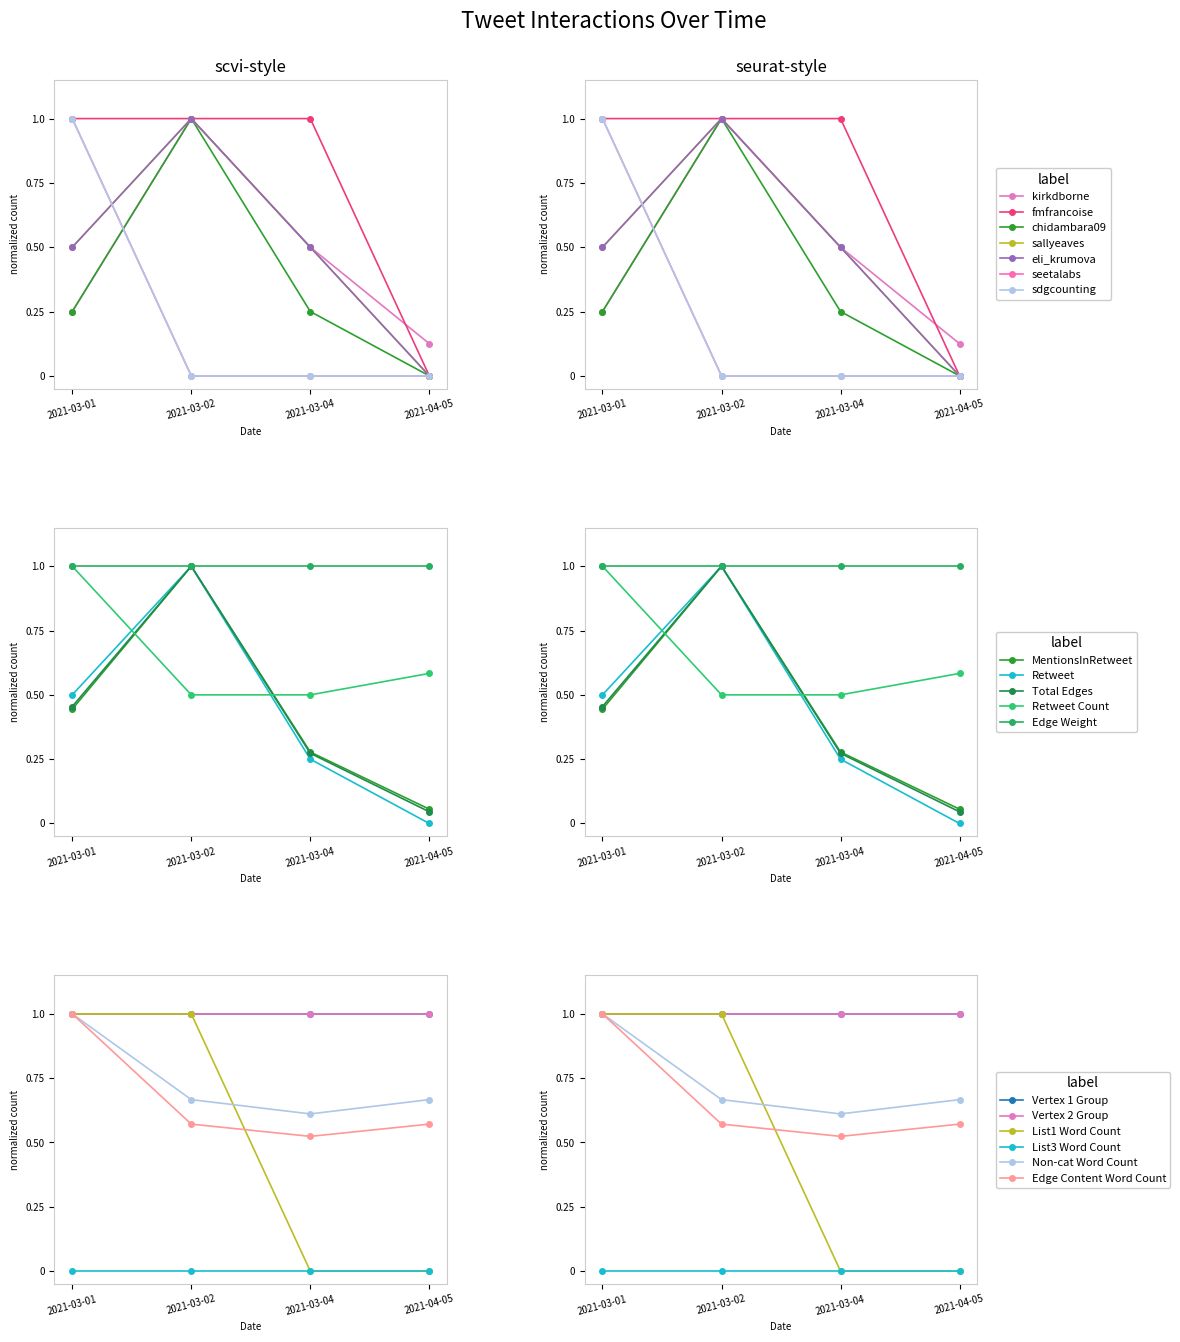

List the labels in order of Retweet Count value, smallest first.

2021-03-02, 2021-03-04, 2021-04-05, 2021-03-01